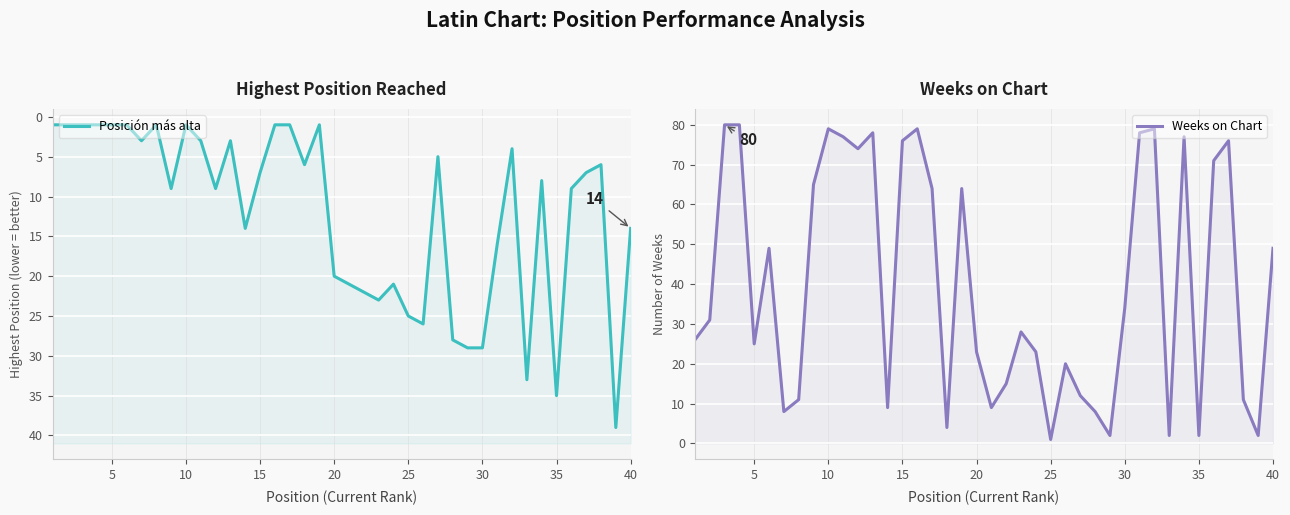

How many categories are shown in the chart?

40